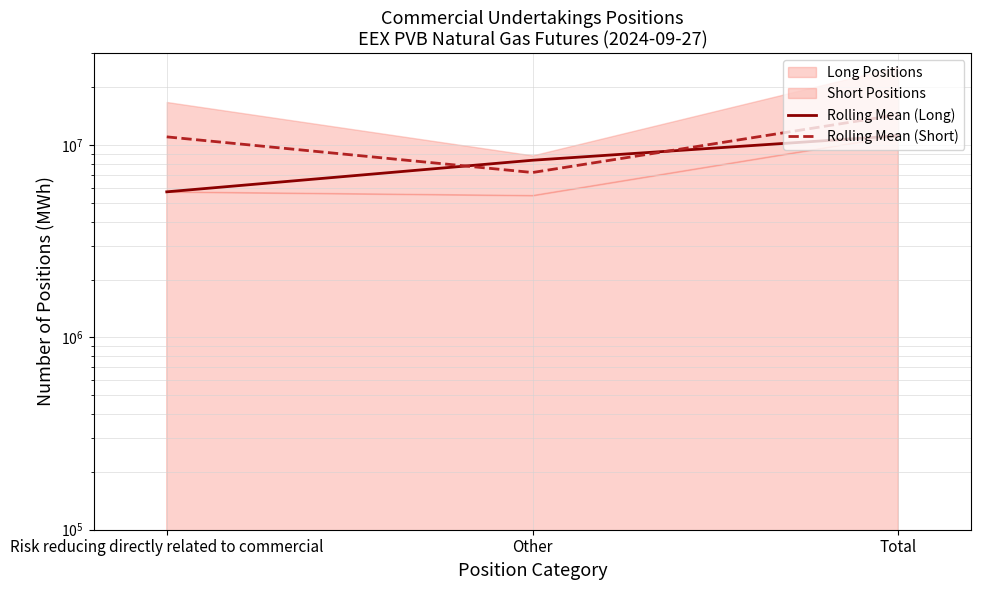

Does the chart have visible grid lines?

Yes